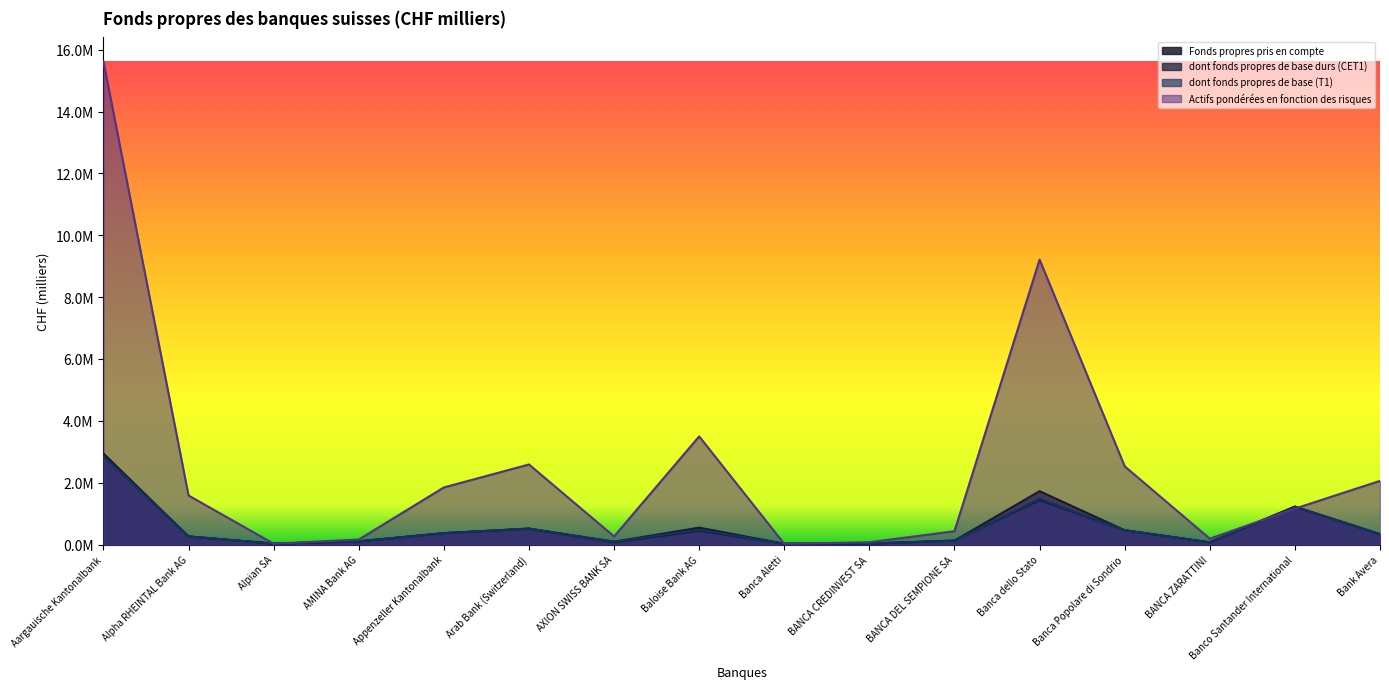

Is it true that dont fonds propres de base (T1) equals 31301 at BANCA CREDINVEST SA?

True